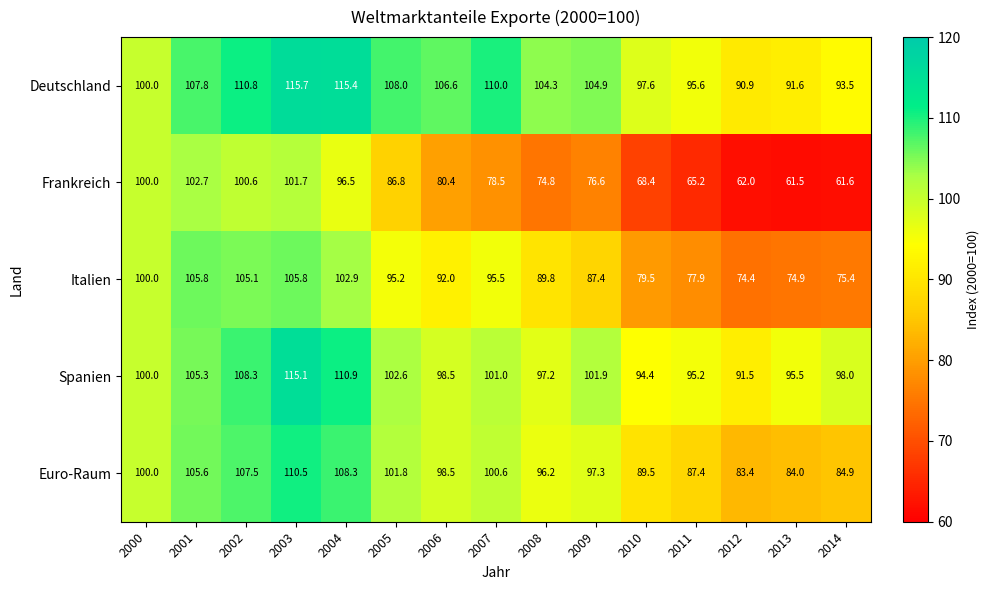

The value of Frankreich at 2001 is 102.7. True or false?

True